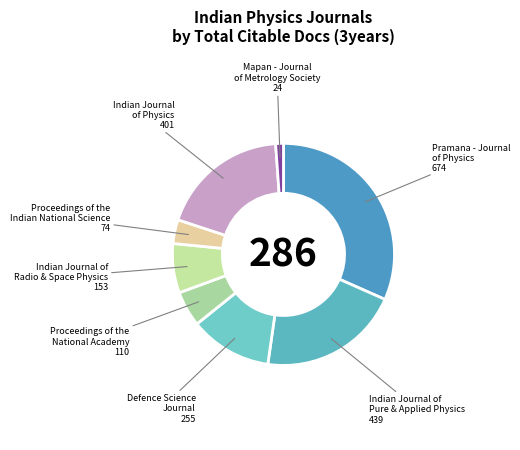

Which category has the smallest portion of the pie?

Mapan - Journal of Metrology Society